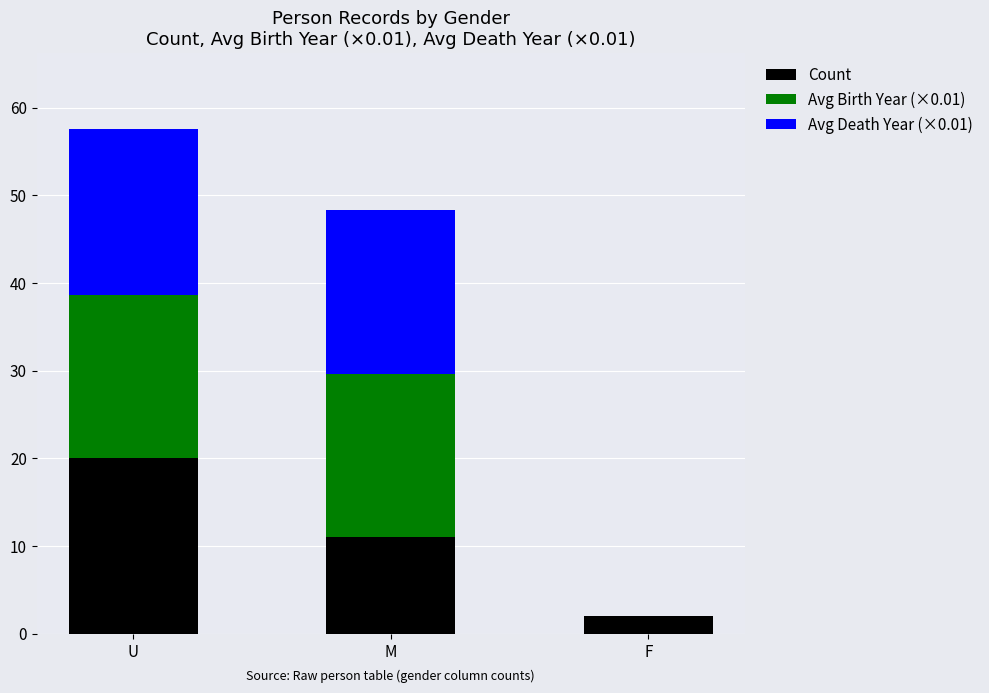

Is it true that Count equals 20.0 at U?

True